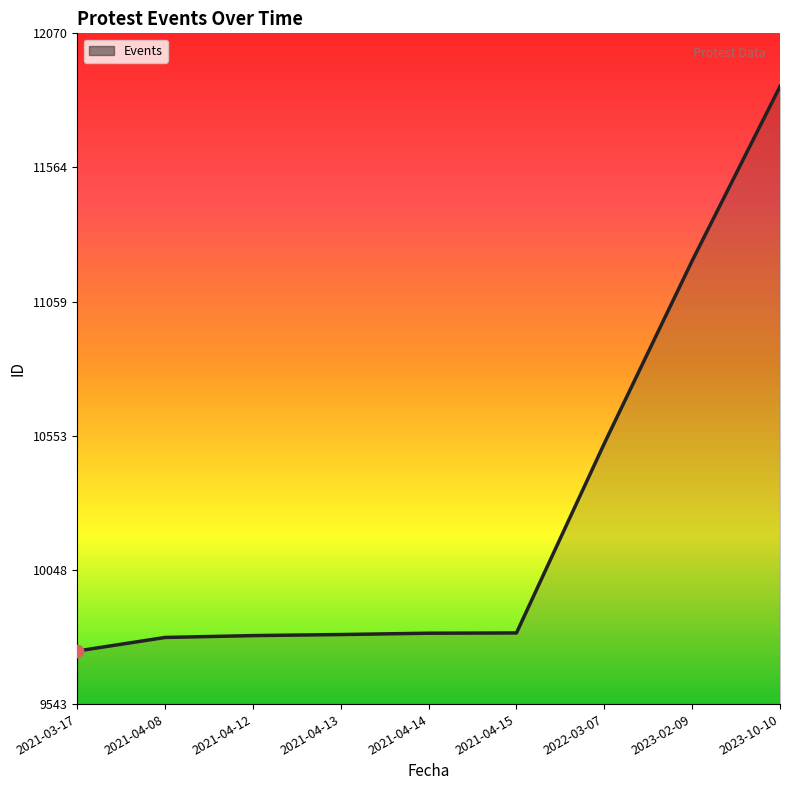

What is the change in value from 2023-02-09 to 2023-10-10?

+657